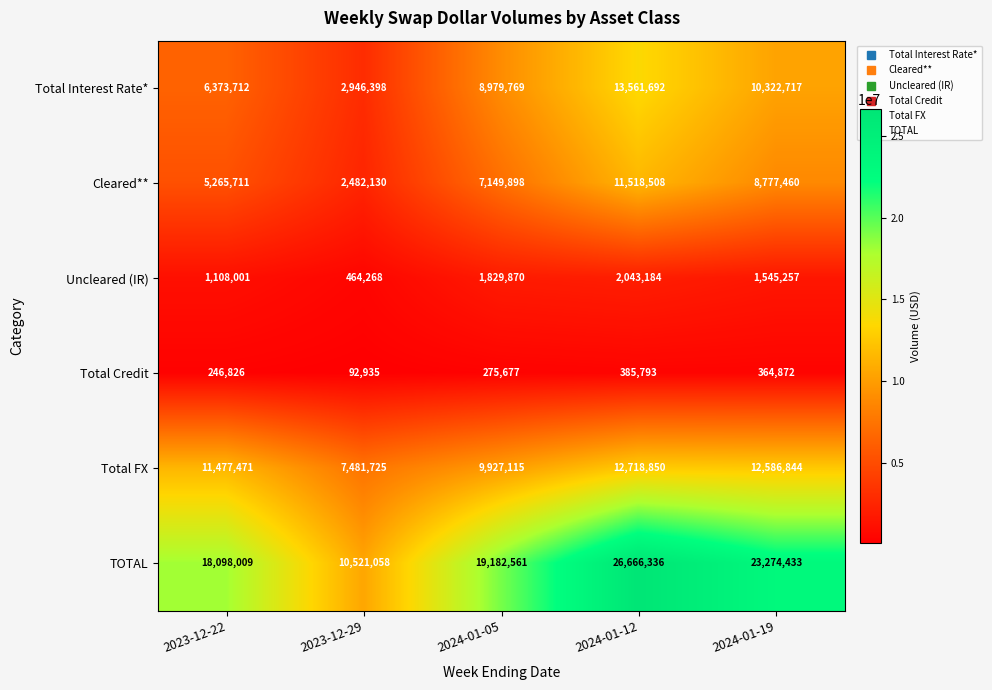

Count the number of data series in this chart.

6